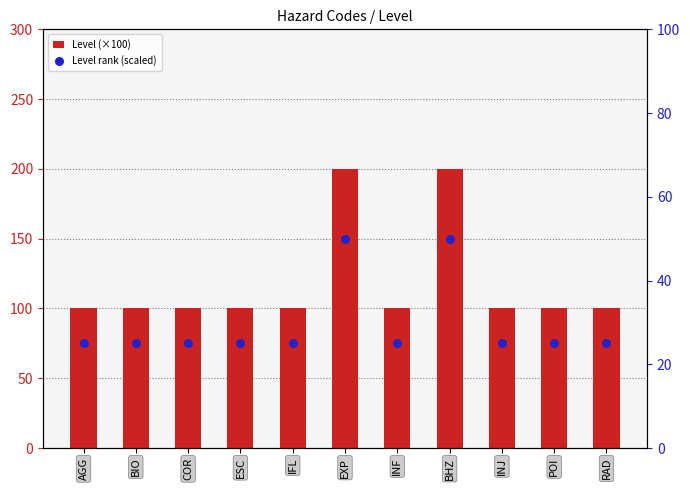

What is the total value across all series at COR?

125